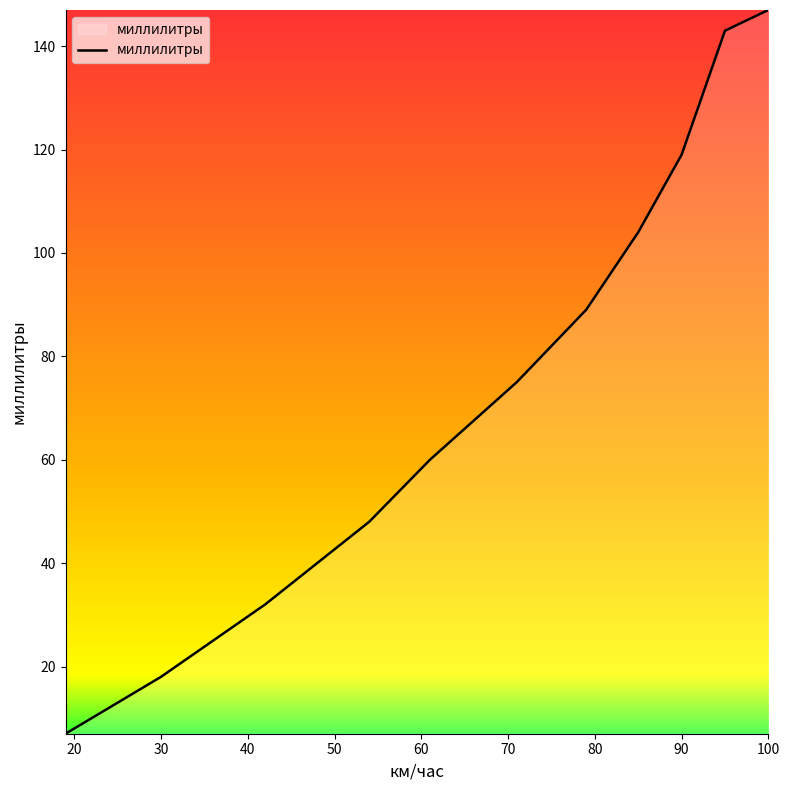

What is the difference between the maximum and minimum values?

140